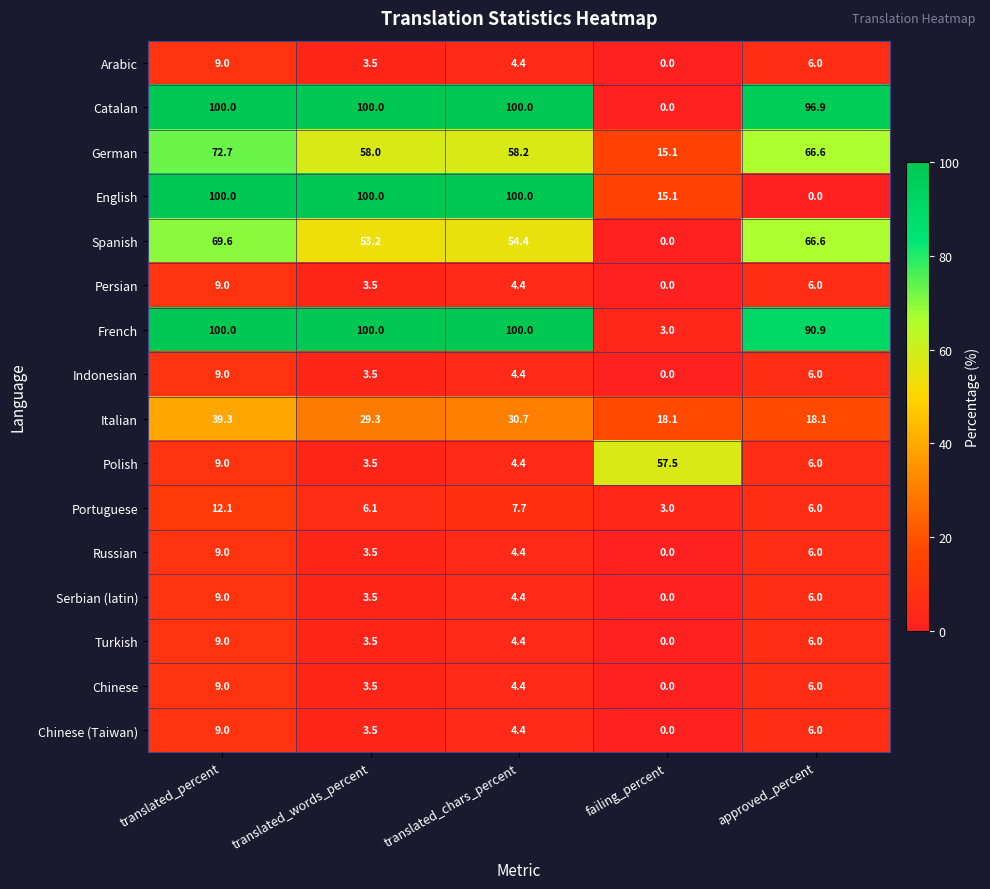

How many categories are shown in the chart?

5